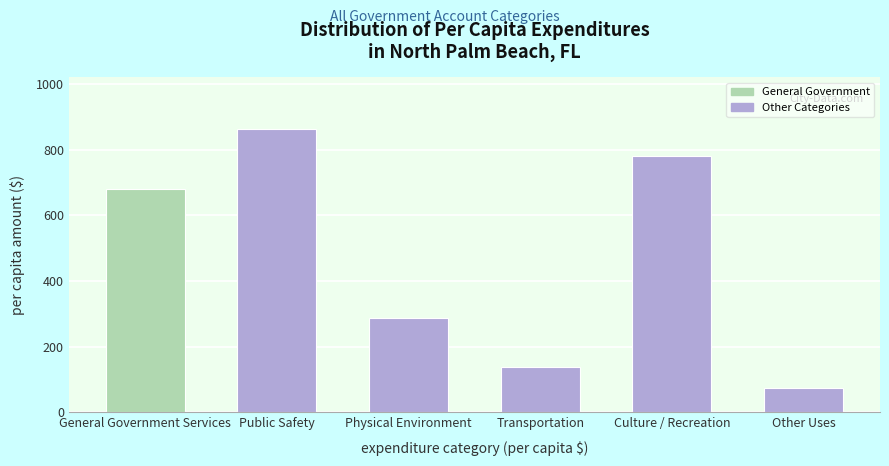

Reading left to right, what are all the values shown in this chart?

680.8	864.2	288.1	137.1	780.2	73.7